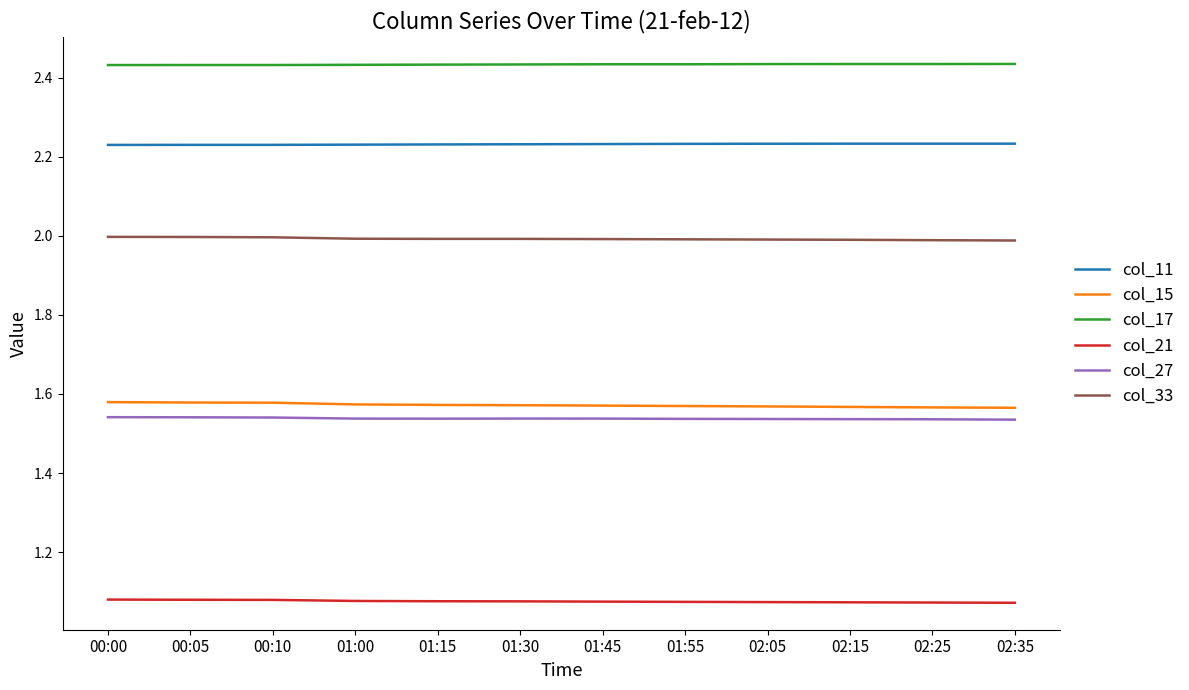

At how many categories does at least one series exceed 1?

12